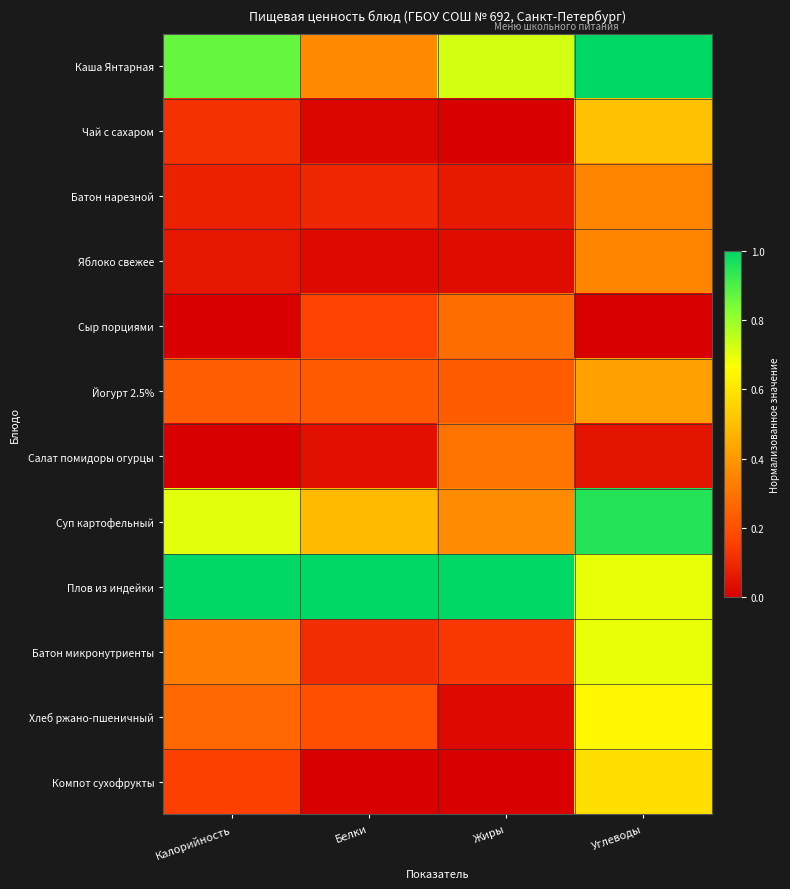

What is the total value across all series at Белки?

2.7